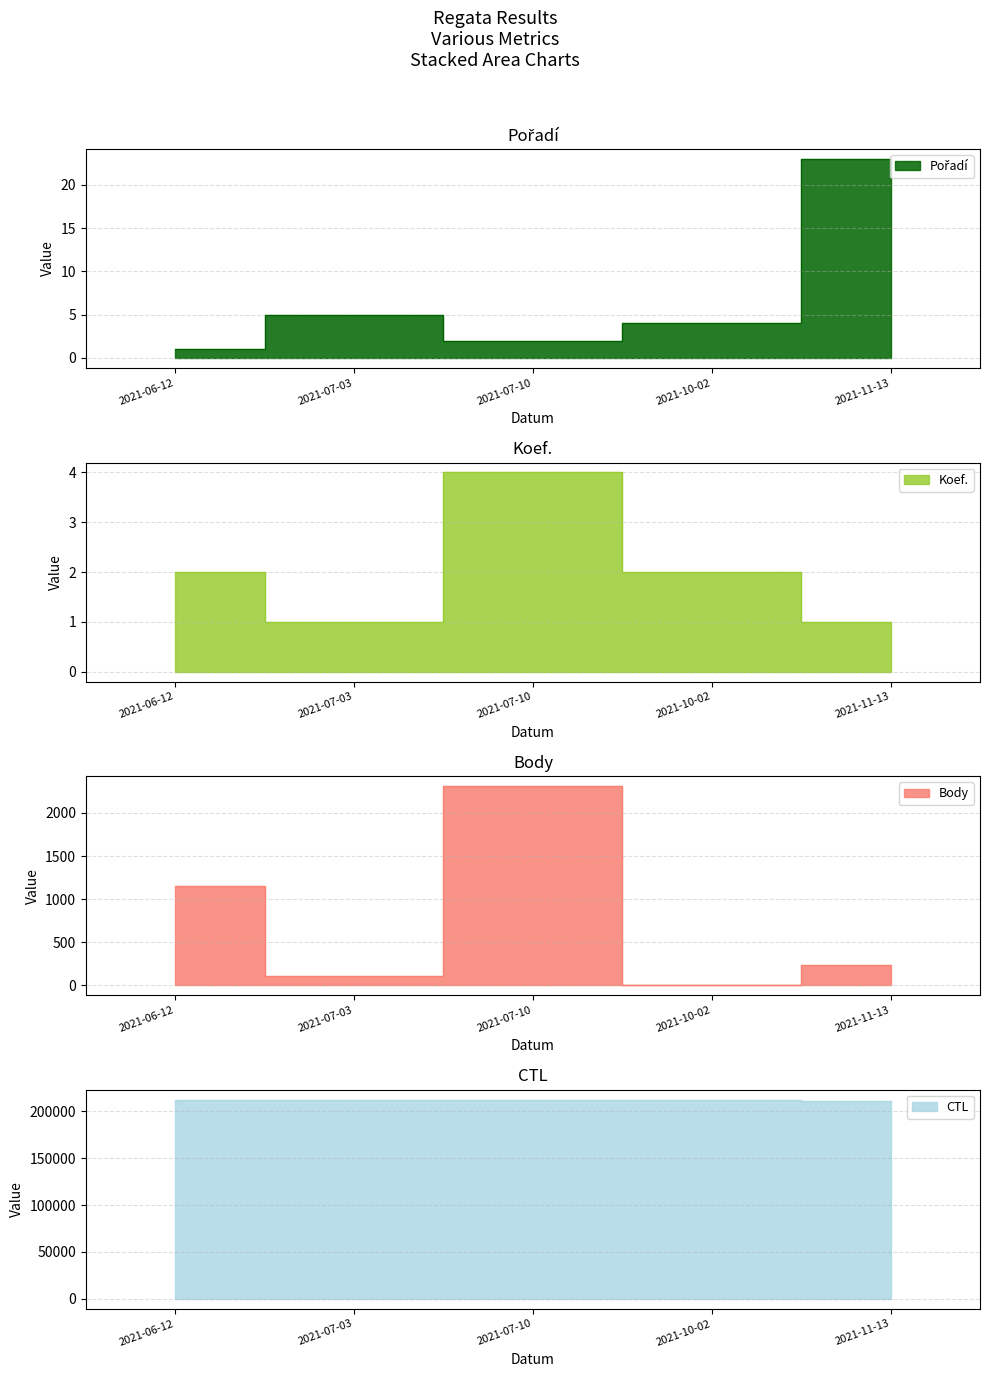

What is the total value across all series at 2021-11-13?

211769